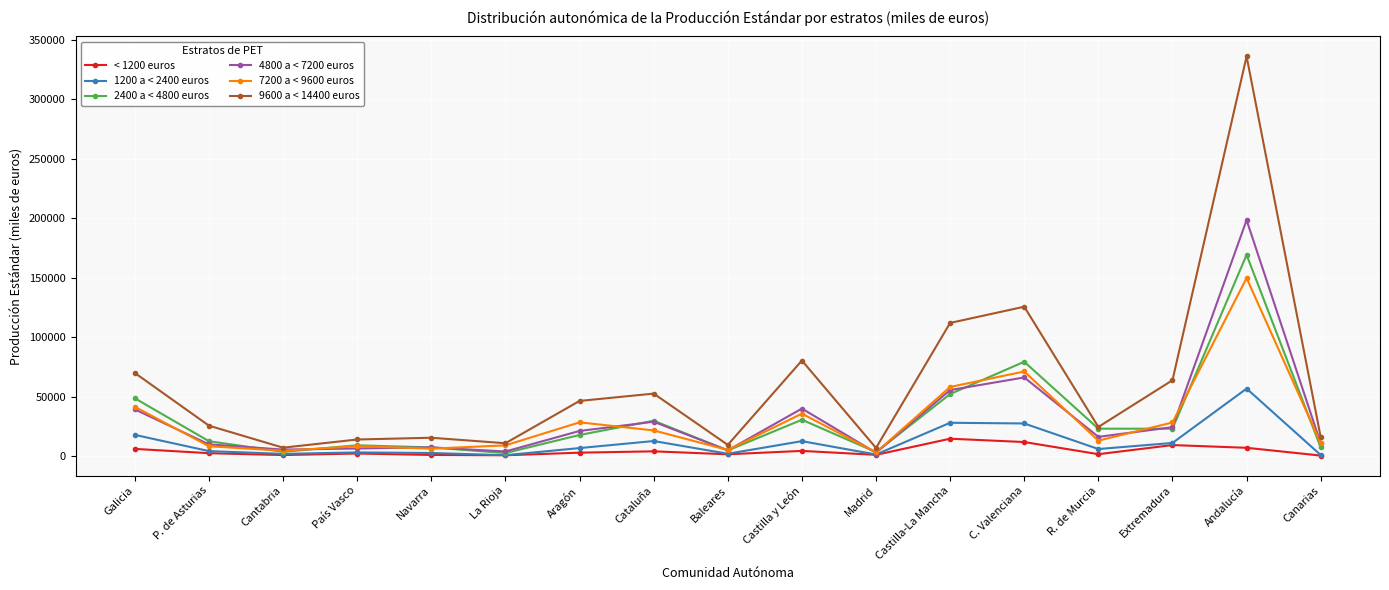

How many interior local peaks does the 4800 a < 7200 euros series have?

5